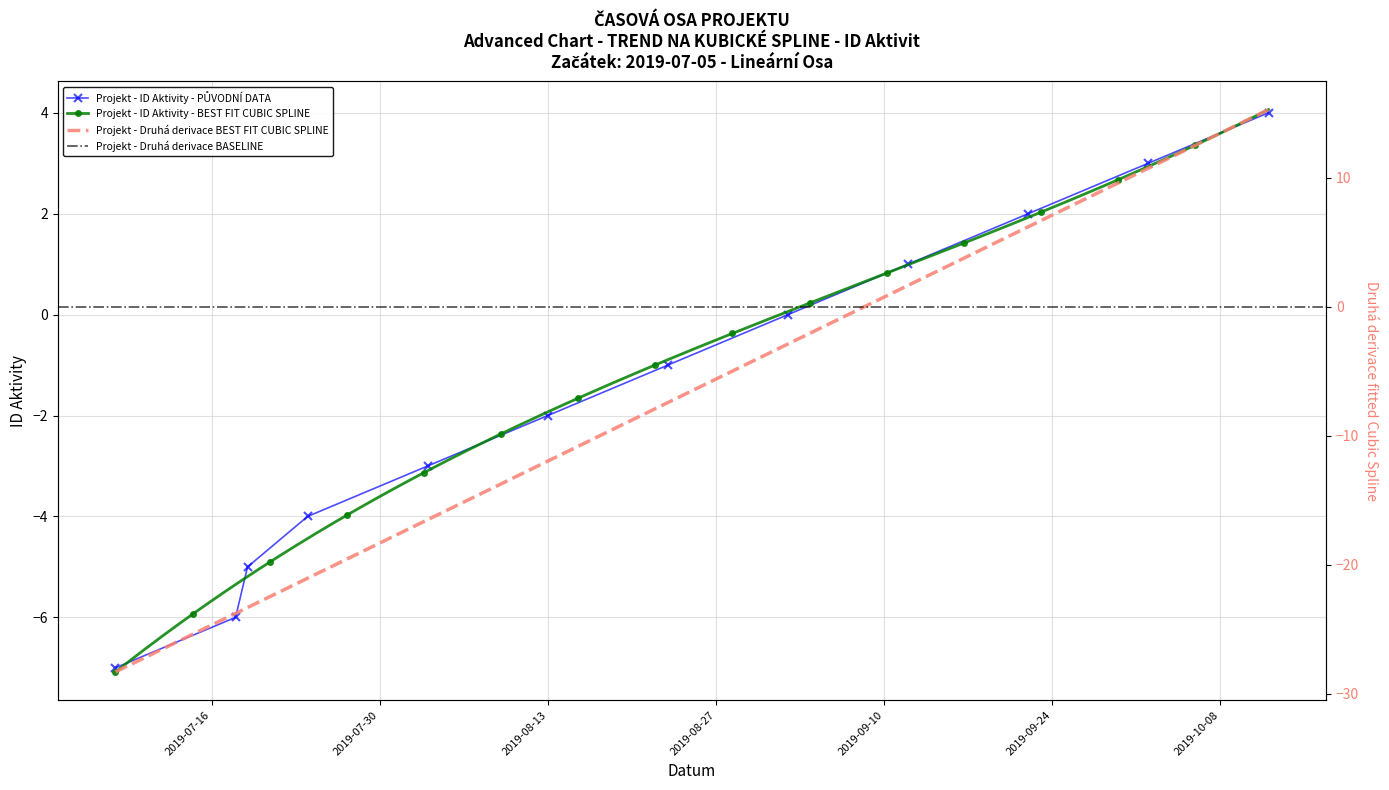

True or false: the data has more than 1 interior local peaks.

False